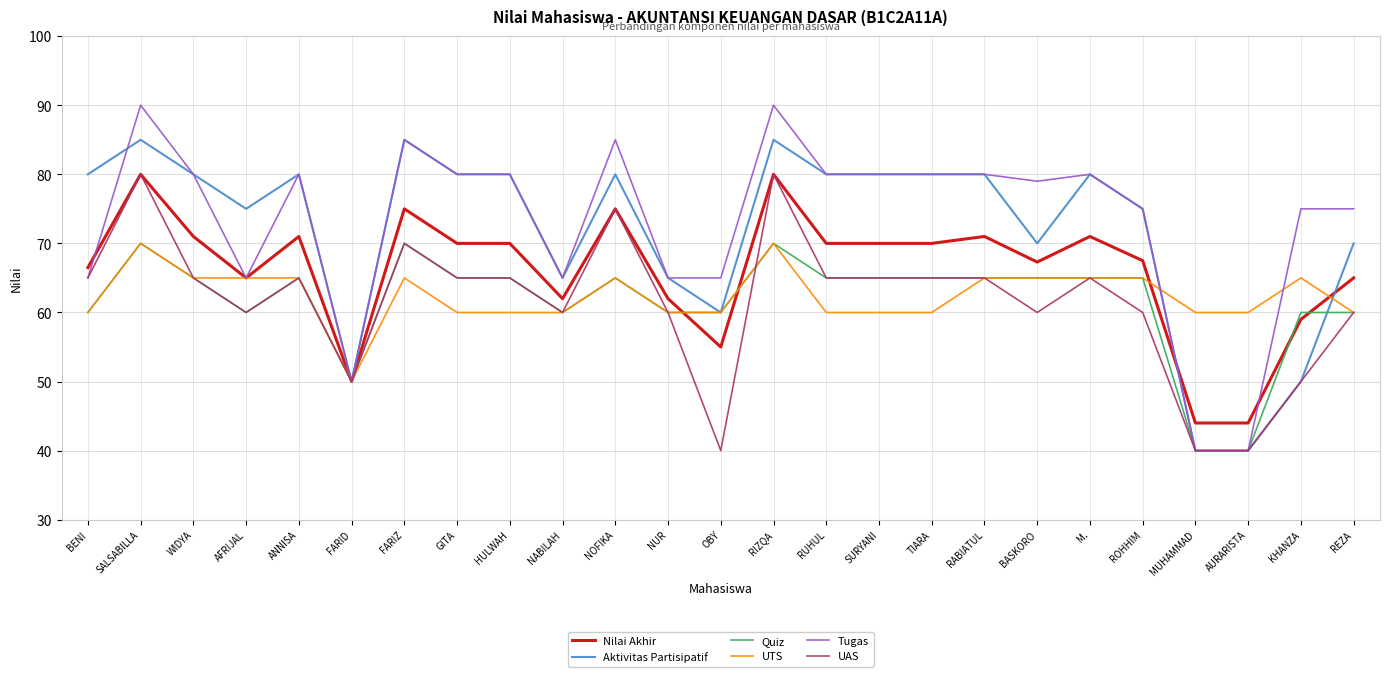

What is the highest value of the UTS series?

70.0